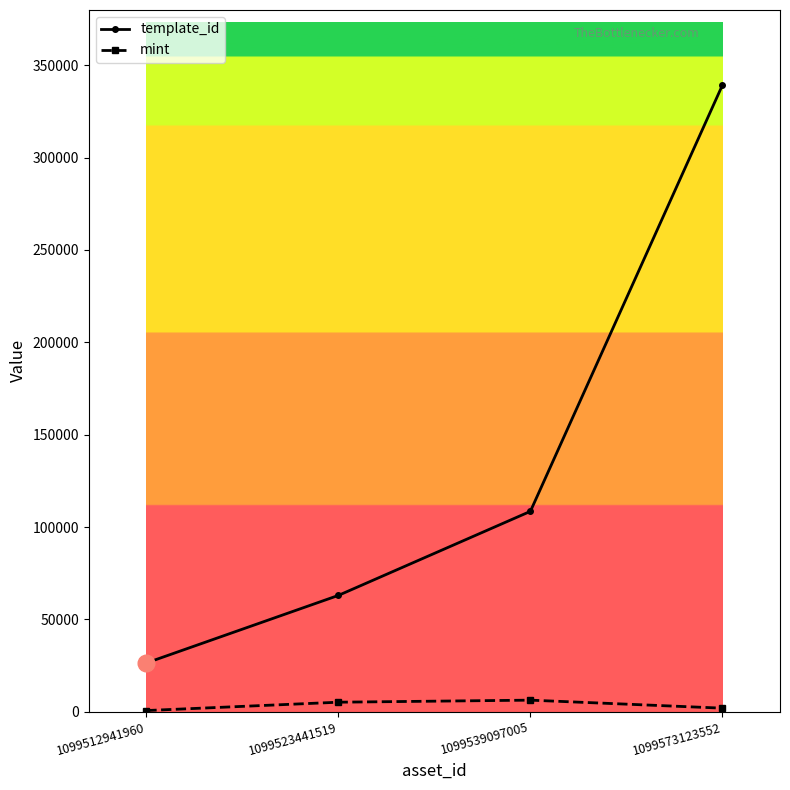

What is the total value across all series at 1099573123552?

341147